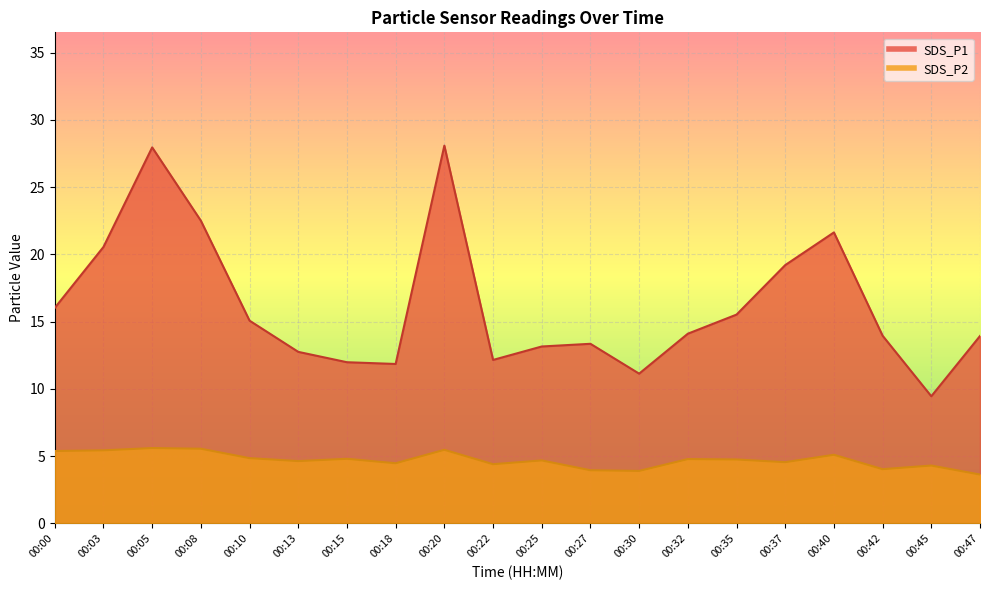

At which category does SDS_P1 reach its first local peak?

00:05